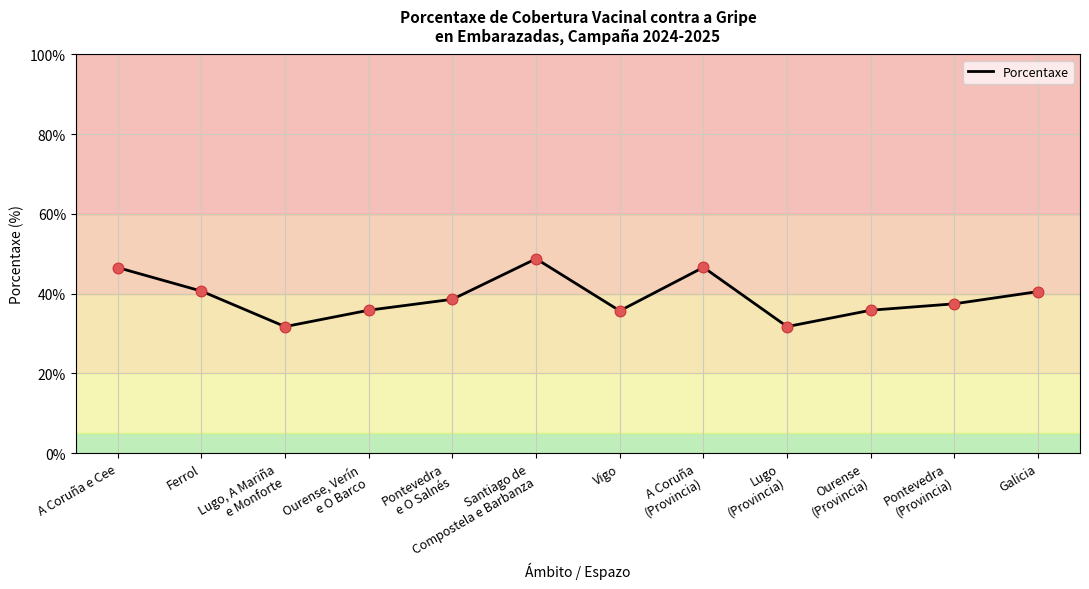

Which has a higher value, Pontevedra
(Provincia) or Ourense
(Provincia)?

Pontevedra
(Provincia)